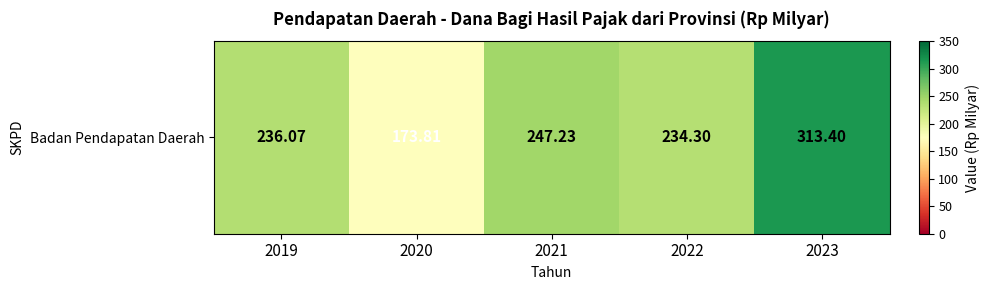

Approximately how many times larger is the value at 2021 compared to 2023?

0.8